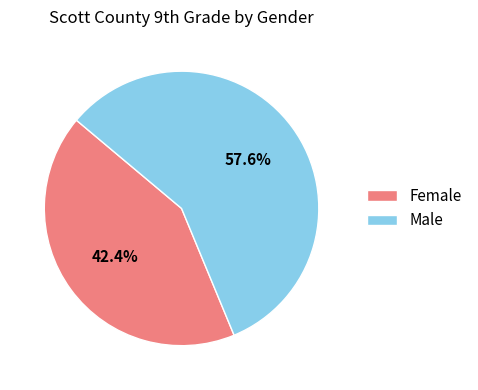

What percentage do Male and Female together represent?

100.0%